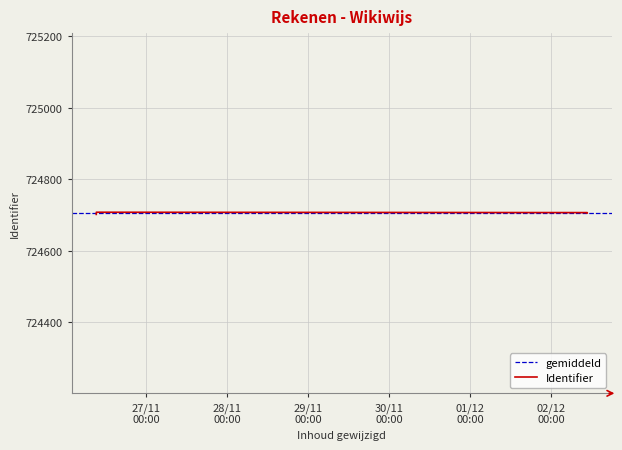

Which label corresponds to the smallest value in the chart?

2013-11-26 09:17:44